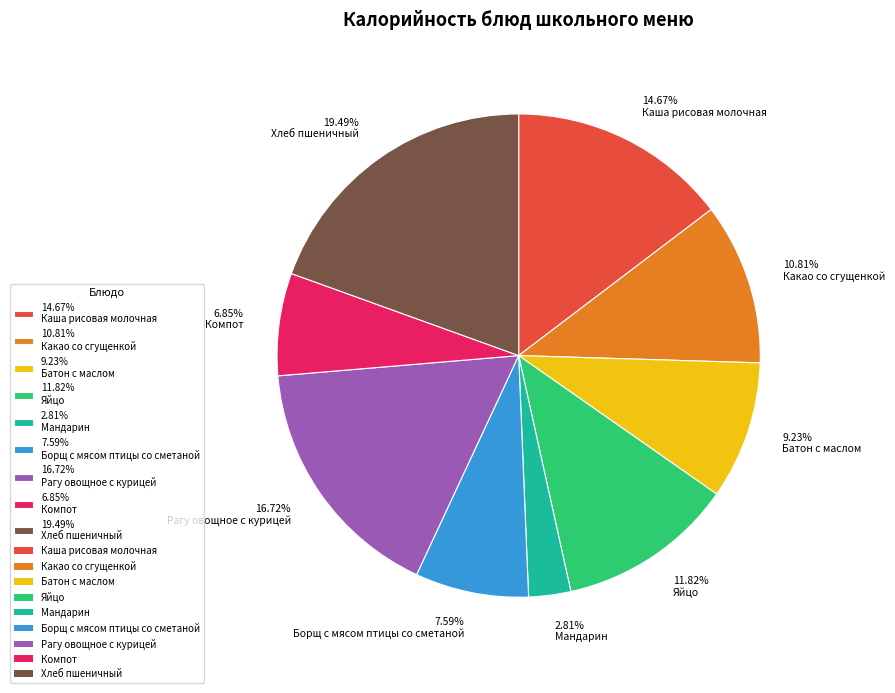

Is the sum of 19.49% Хлеб пшеничный and 9.23% Батон с маслом greater than half?

No